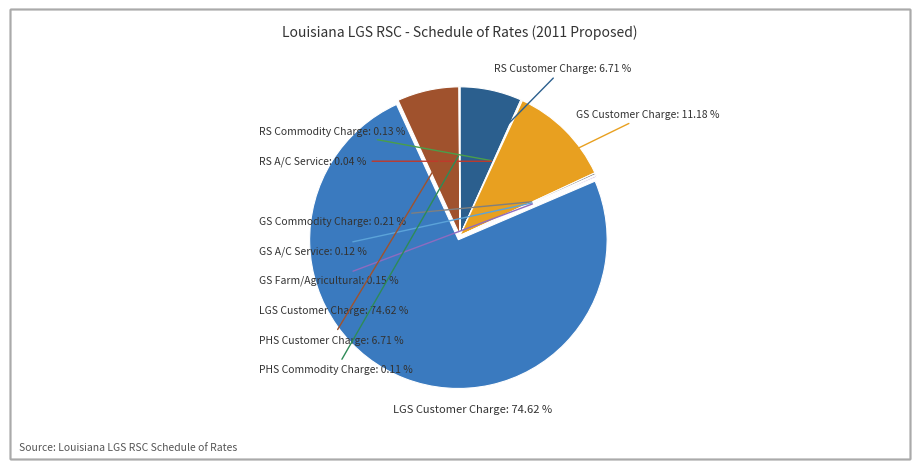

Rank the categories by value from lowest to highest.

RS A/C Service, PHS Commodity Charge, GS A/C Service, RS Commodity Charge, GS Farm/Agricultural, GS Commodity Charge, RS Customer Charge, PHS Customer Charge, GS Customer Charge, LGS Customer Charge